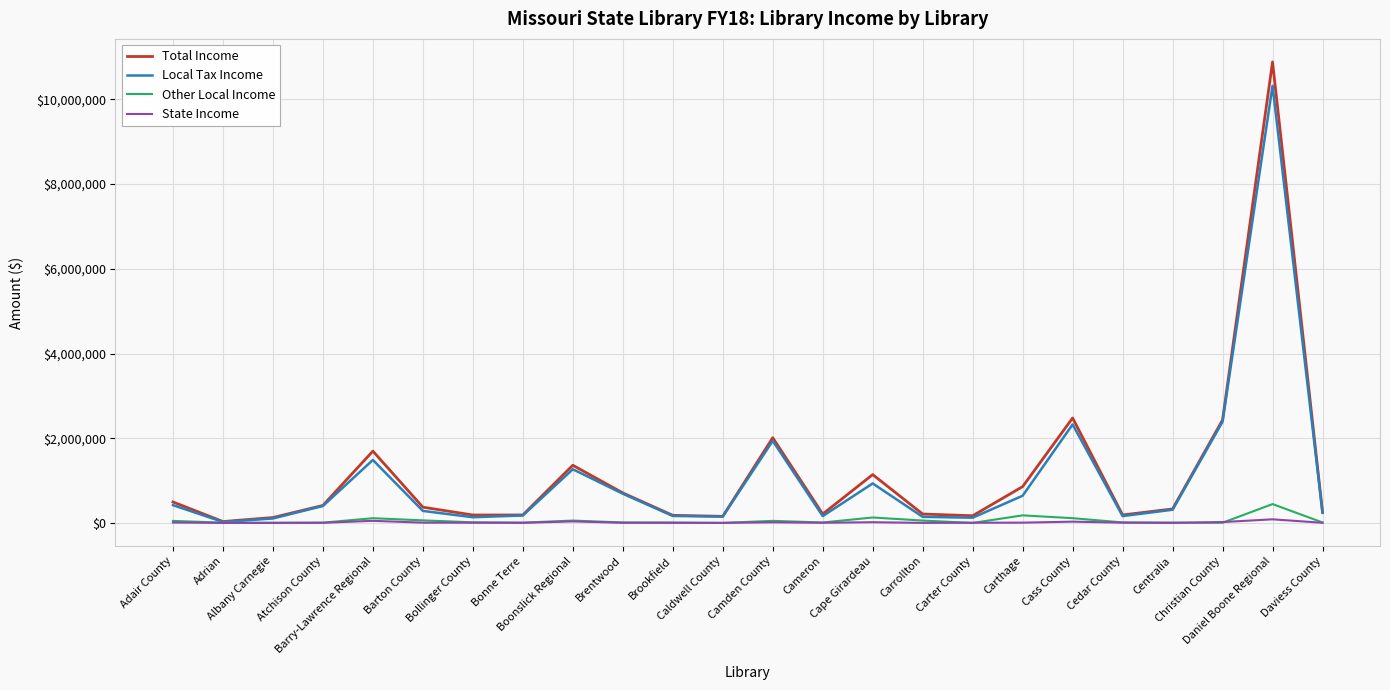

What is the spread (max minus min) of values at Cape Girardeau?

1124387